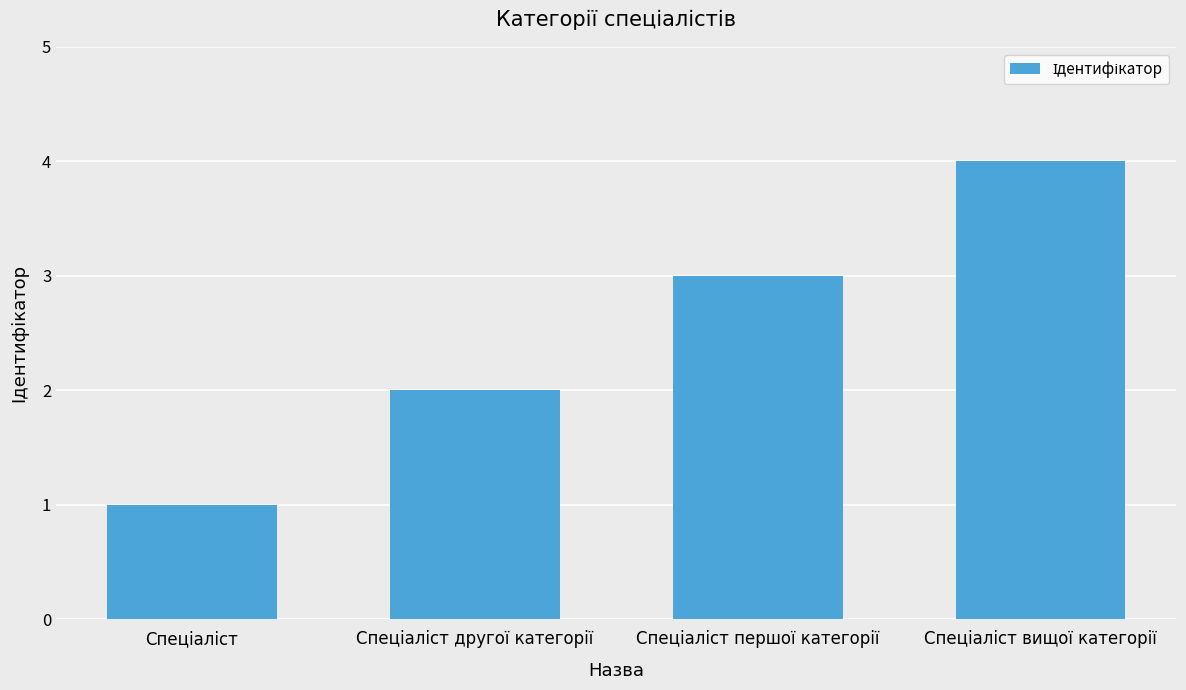

How many categories are shown in the chart?

4